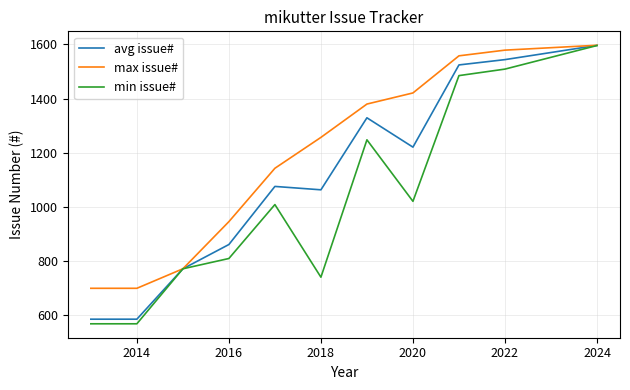

What is the lowest value of the min issue# series?

569.0